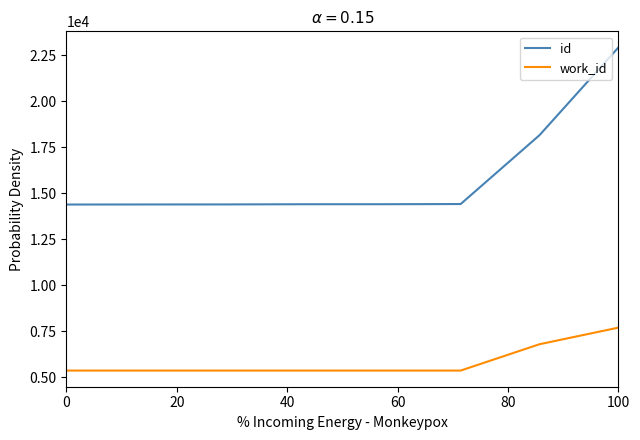

What are all the series names shown in the legend?

id, work_id